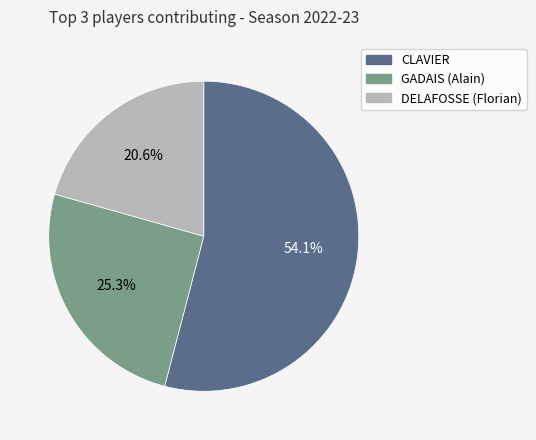

Count the number of slices in the pie.

3